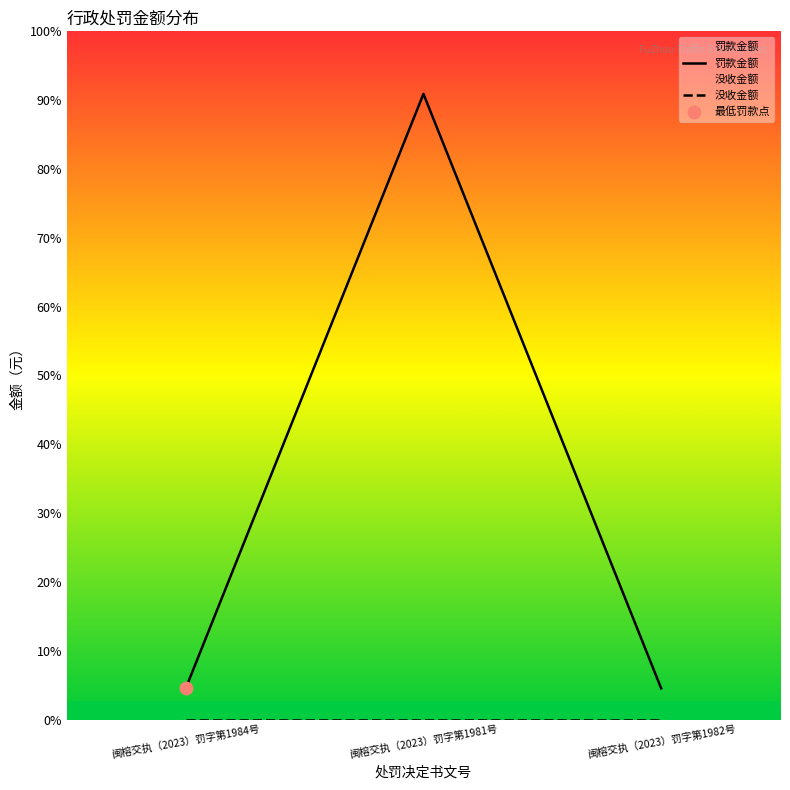

What are all the series names shown in the legend?

罚款金额, 没收金额